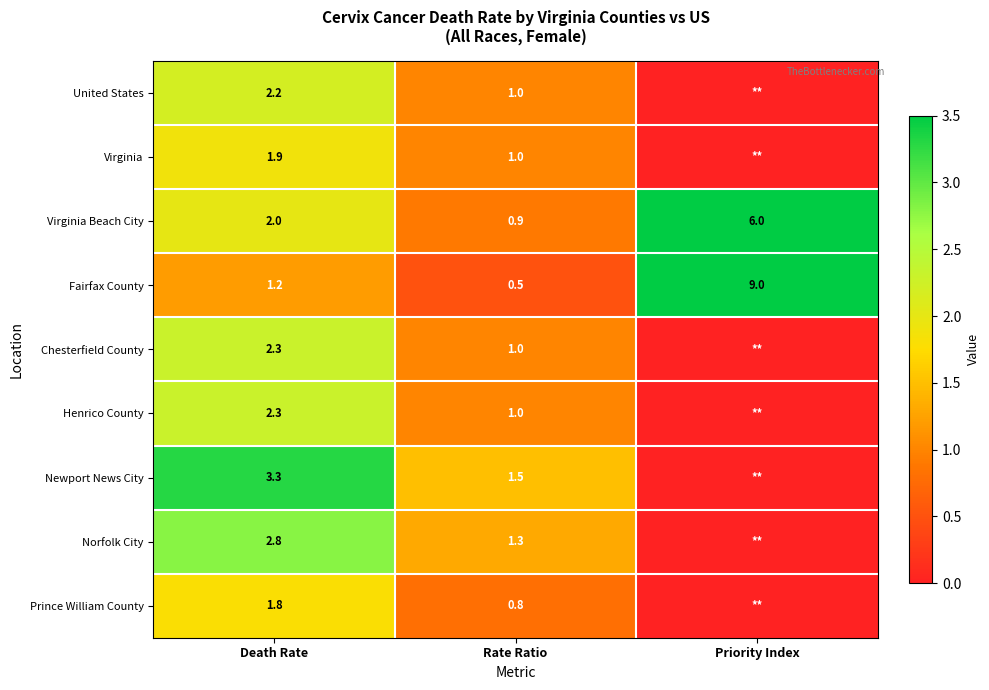

Which category has the highest value in the Fairfax County series?

Priority Index